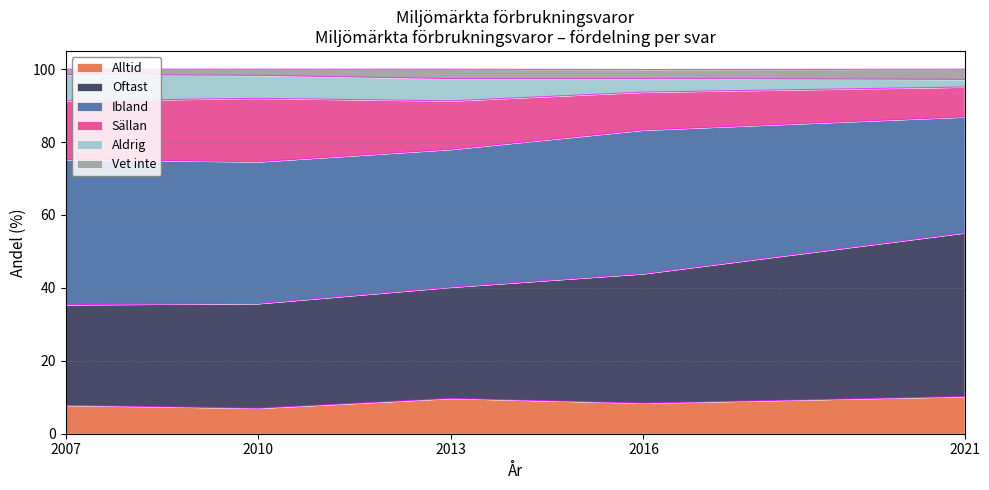

Where does the Alltid series first go above 8?

2013